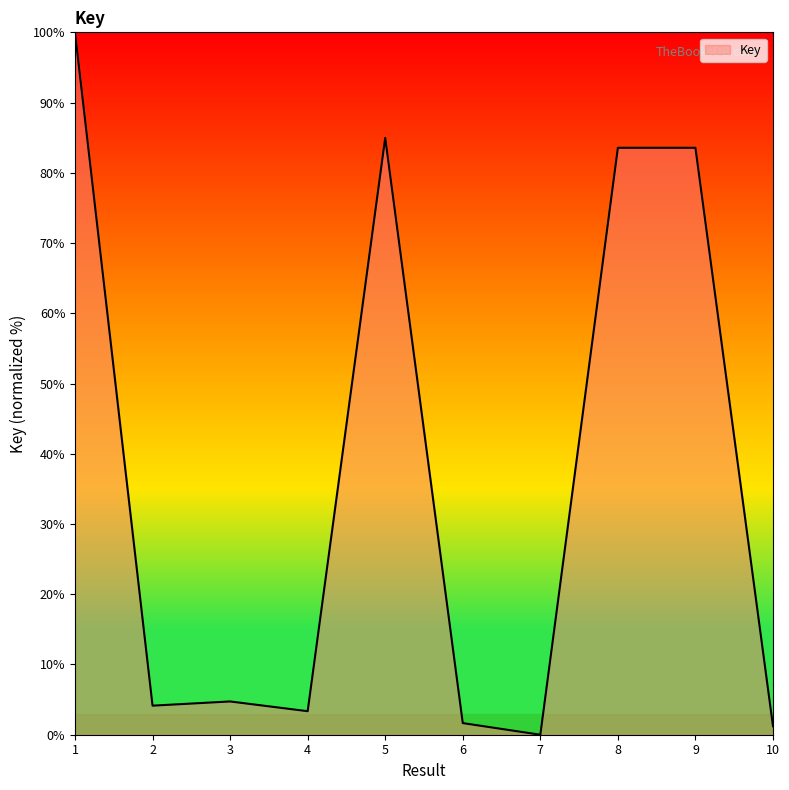

What is the change in value from 4 to 9?

+80.2